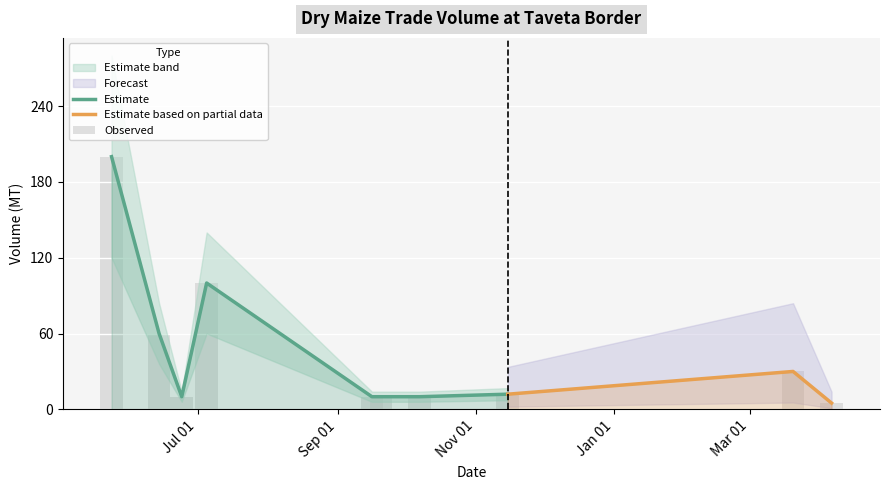

What is the label of the 1st bar from the left?

2023-05-24